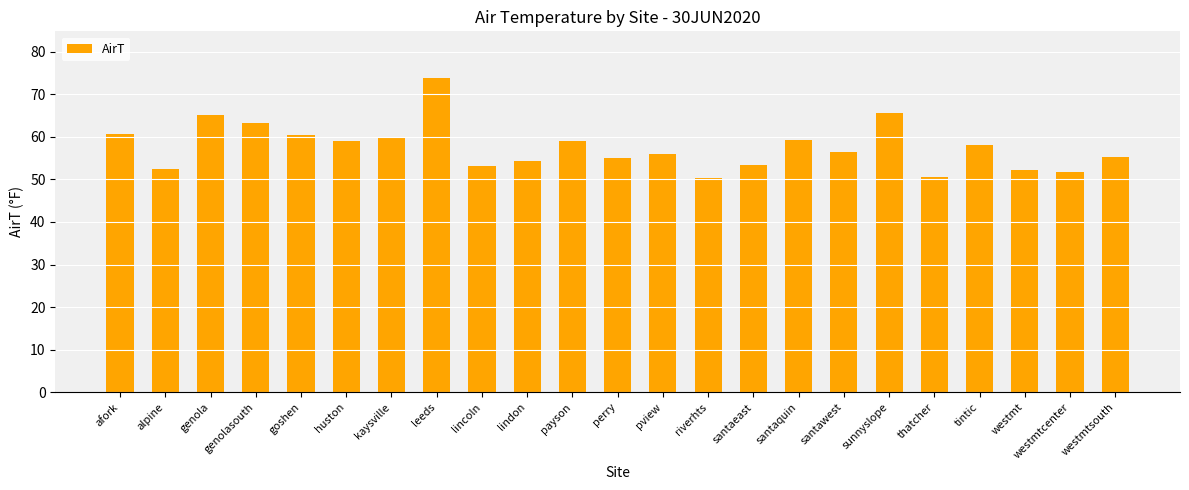

Read the value at lindon.

54.3